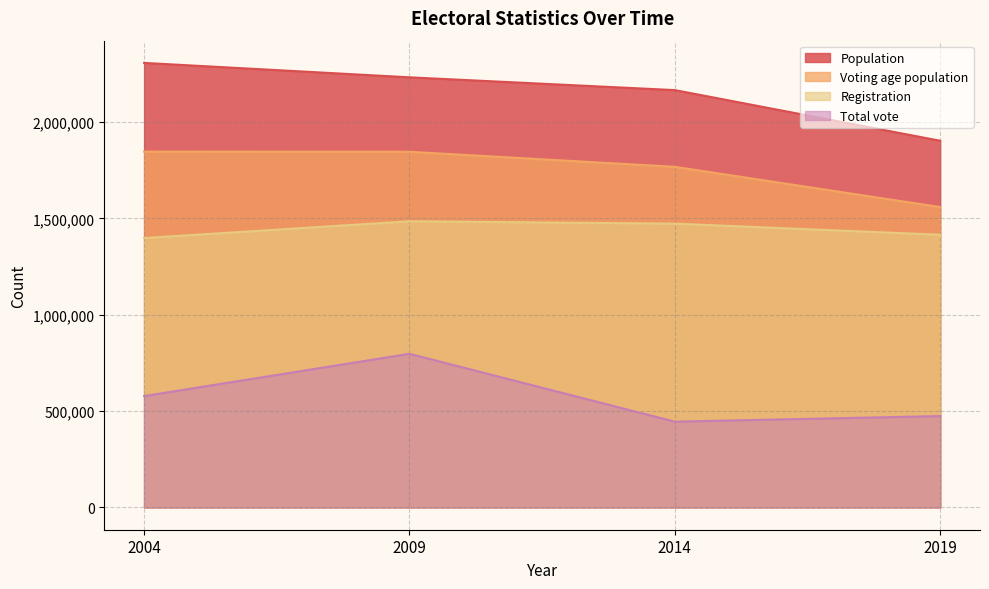

What is the sum of all Population values?

8605398